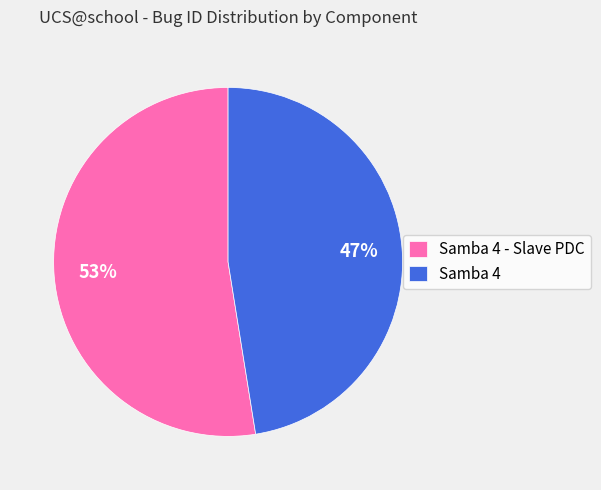

Between Samba 4 and Samba 4 - Slave PDC, which is larger?

Samba 4 - Slave PDC